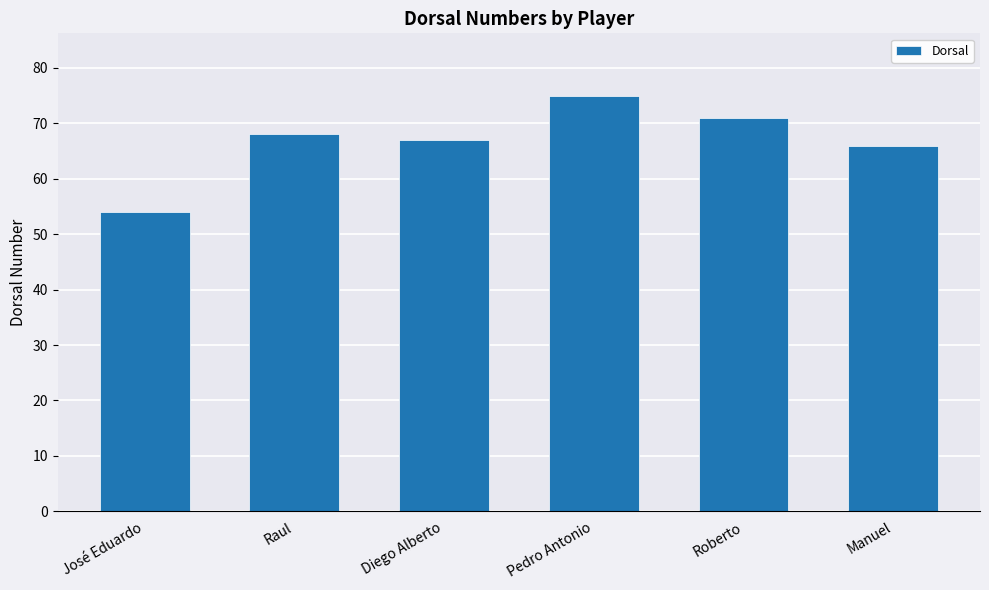

Which has a higher value, Roberto or Manuel?

Roberto